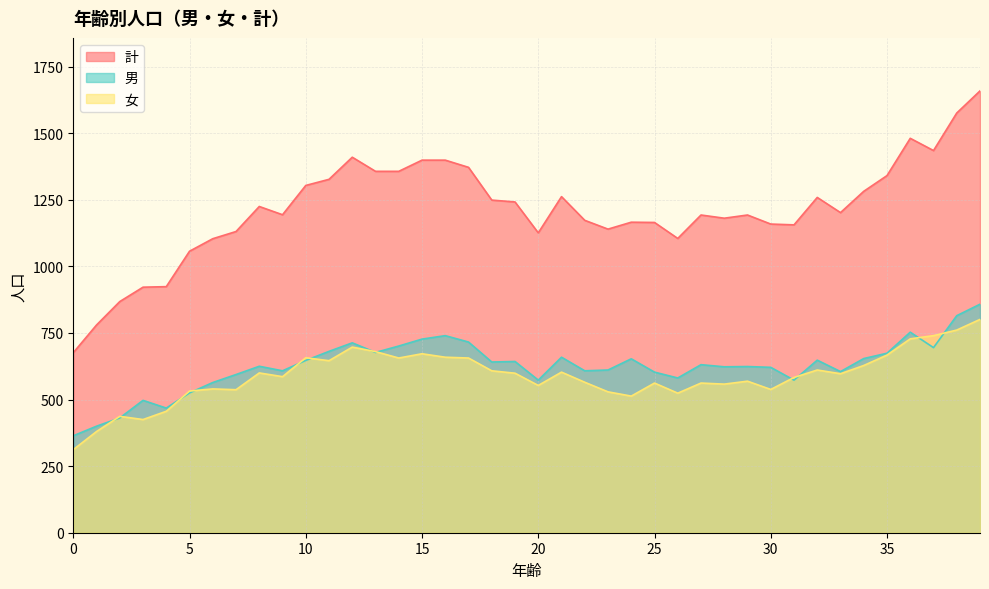

At how many categories does at least one series exceed 1298?

13